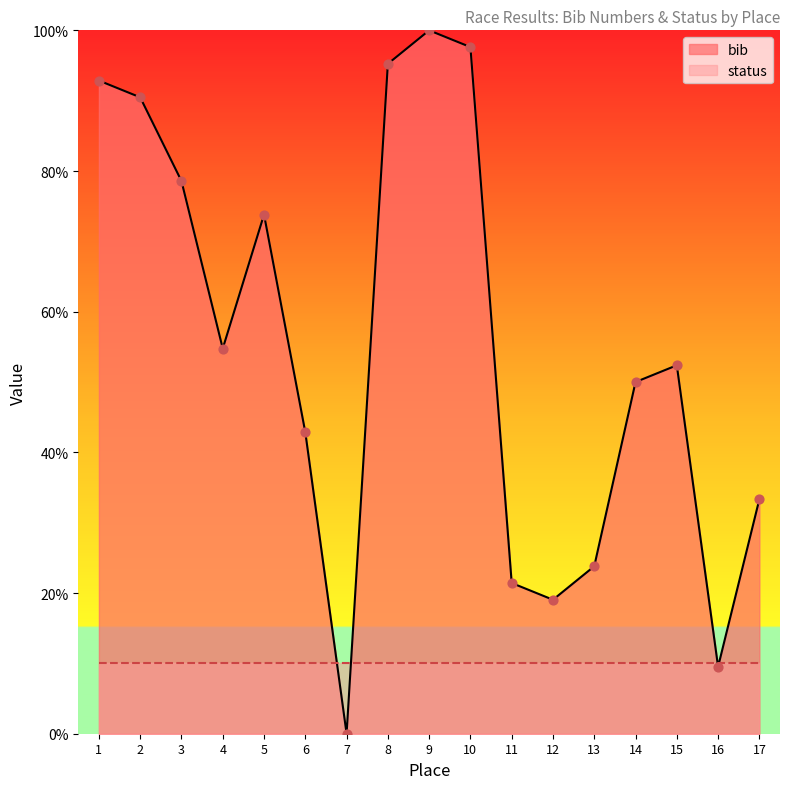

Between 4 and 1, which is larger?

1